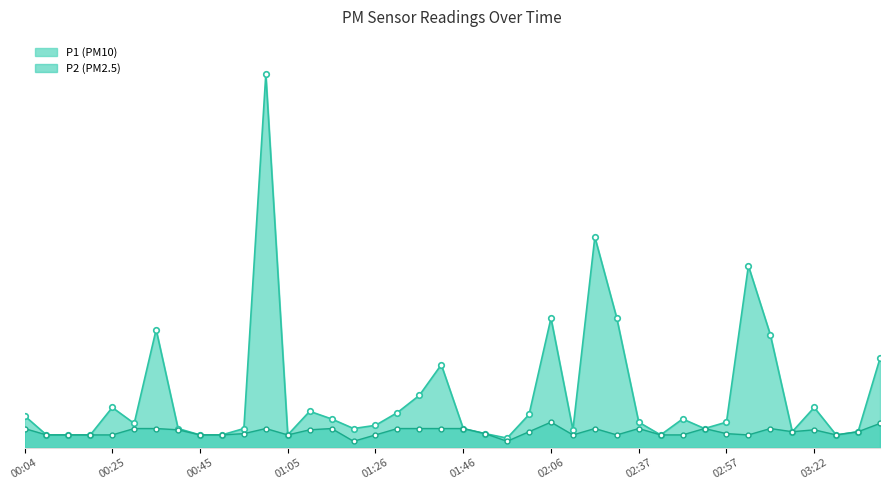

Count the P2 values in the range 0 to 1.

40